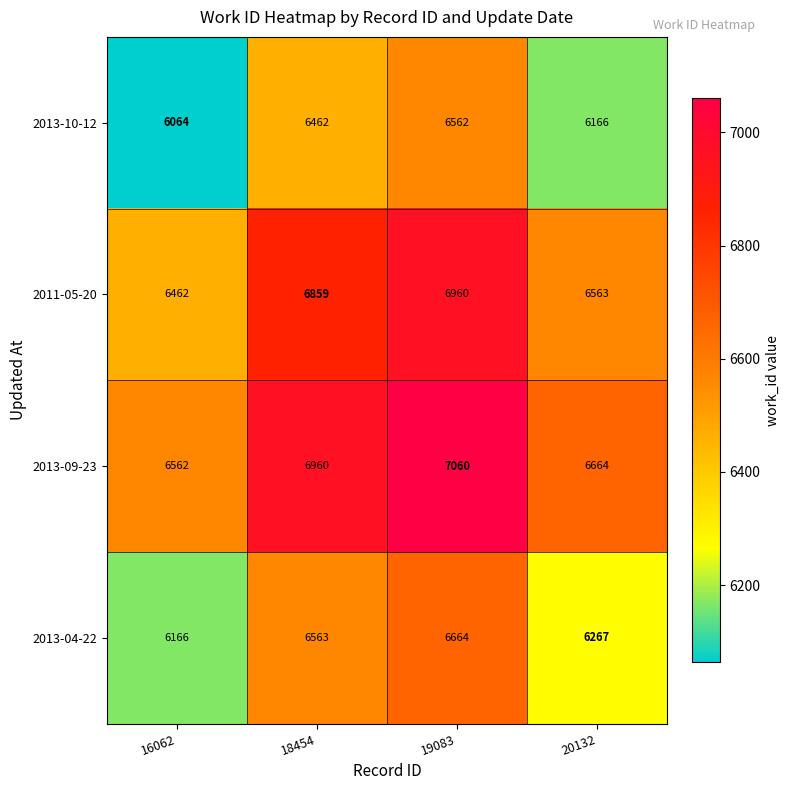

Reading left to right, what are all the values shown in this chart?

2013-10-12: 16062=6064	18454=6462	19083=6562	20132=6166
2011-05-20: 16062=6462	18454=6859	19083=6960	20132=6563
2013-09-23: 16062=6562	18454=6960	19083=7060	20132=6664
2013-04-22: 16062=6166	18454=6563	19083=6664	20132=6267